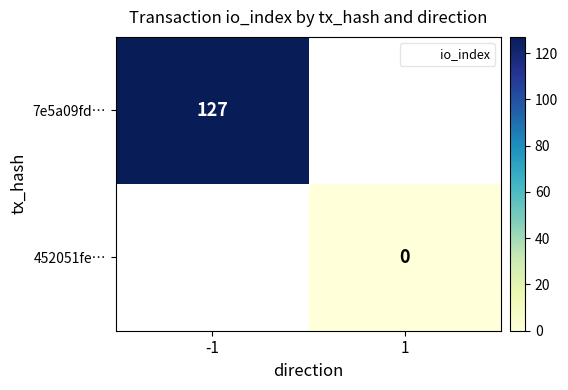

What is the maximum value for 7e5a09fd…?

127.0